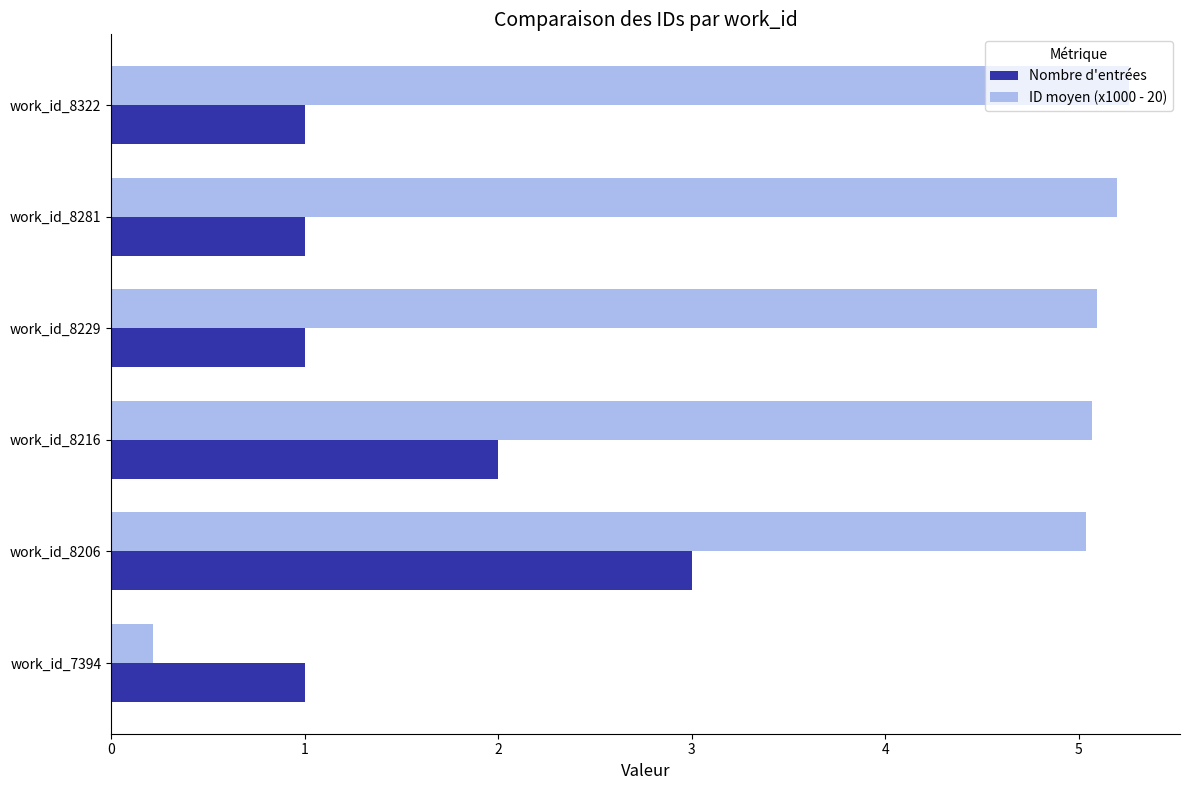

The value of ID moyen (x1000 - 20) at work_id_8206 is 1.7. True or false?

False